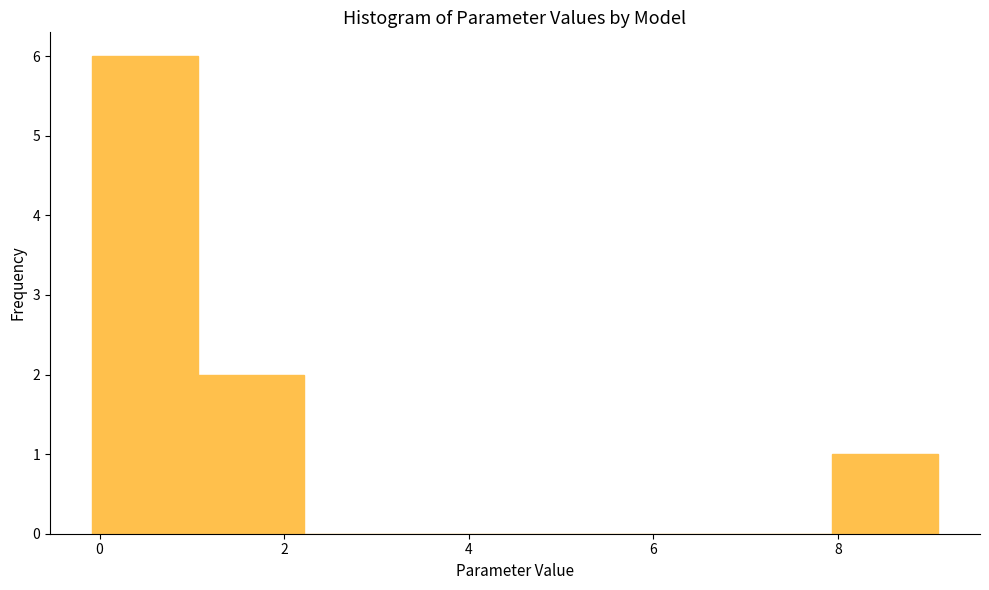

Reading left to right, list every bar in this chart as the range it spans on the x-axis followed by its height. Neither the bar edges nor the heights are printed on the chart, so give them approximately, as read against the axes.

0.0 to 1.0: 6
1.0 to 2.2: 2
2.2 to 3.4: 0
3.4 to 4.6: 0
4.6 to 5.6: 0
5.6 to 6.8: 0
6.8 to 8.0: 0
8.0 to 9.0: 1